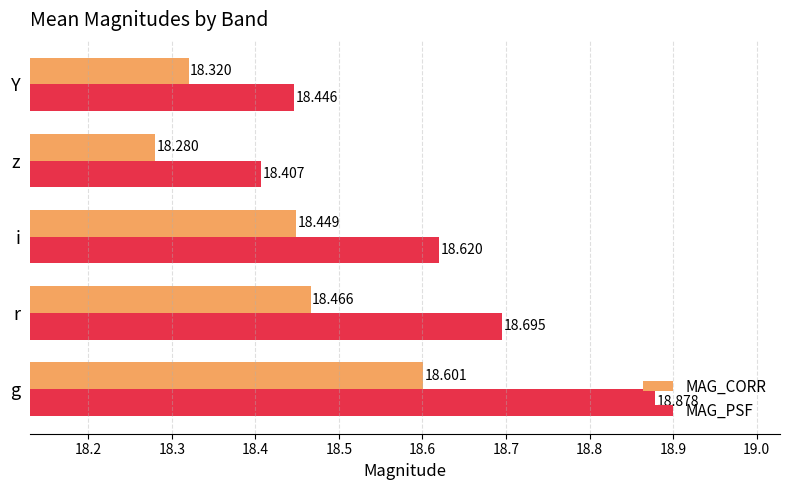

Which category has the lowest value in the MAG_PSF series?

z